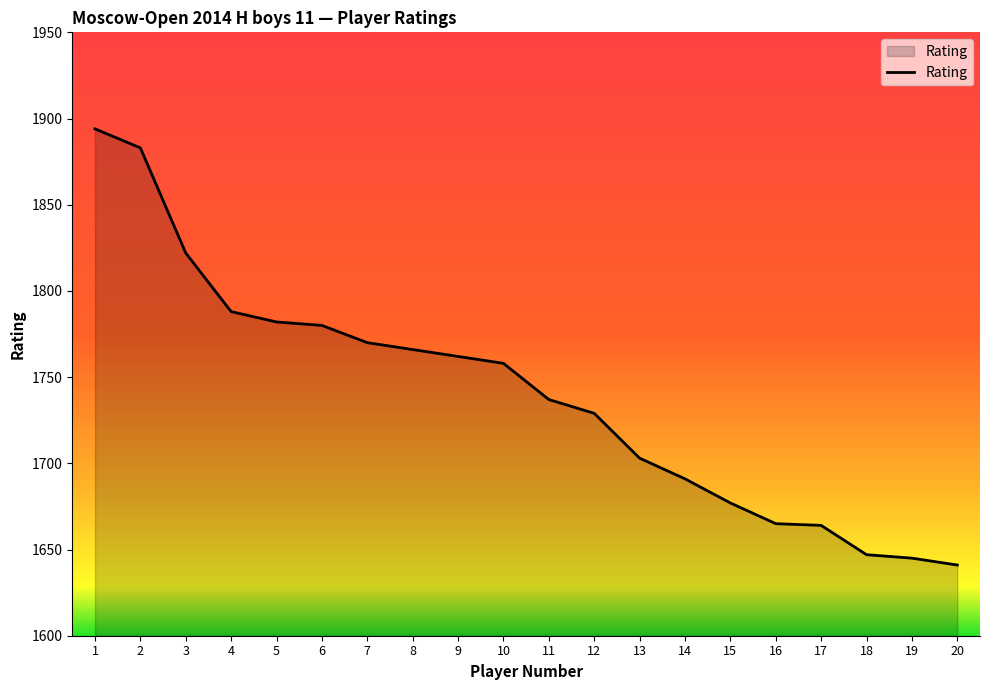

How many lines are shown in the chart?

1